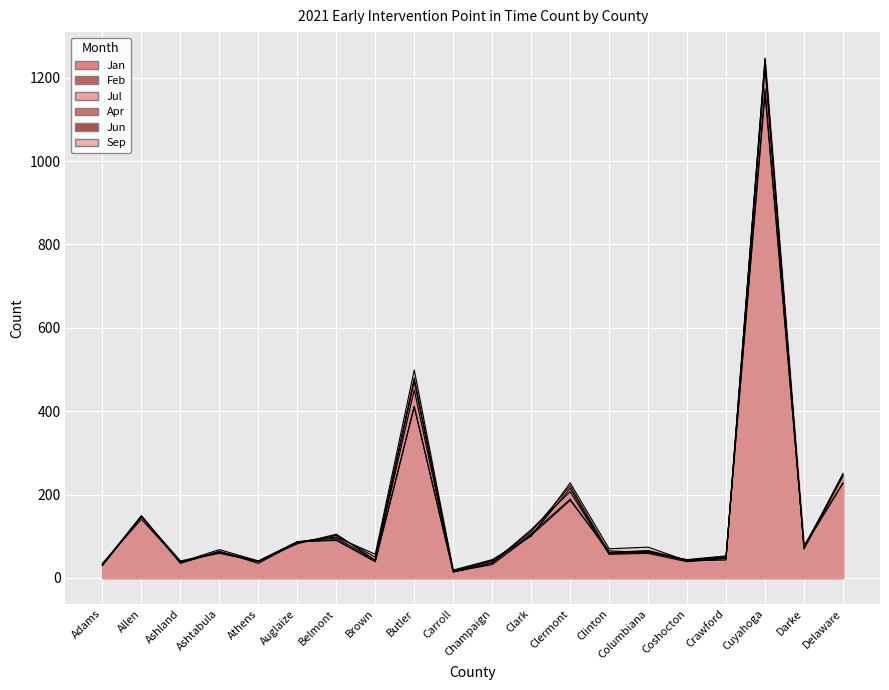

Which series has the largest total across all categories?

Sep